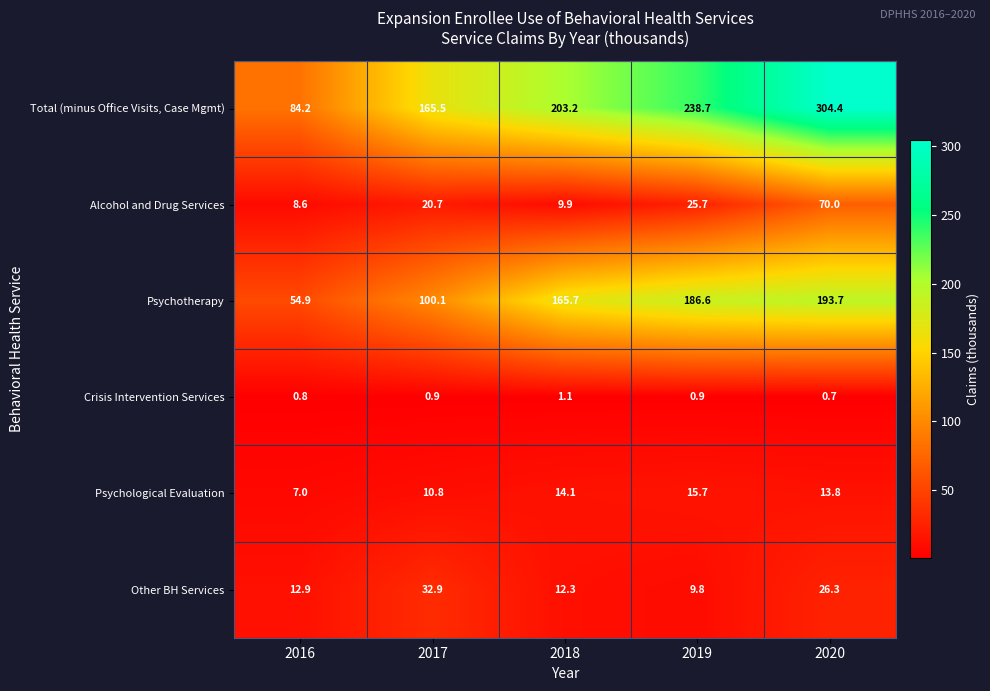

How many categories are shown in the chart?

5